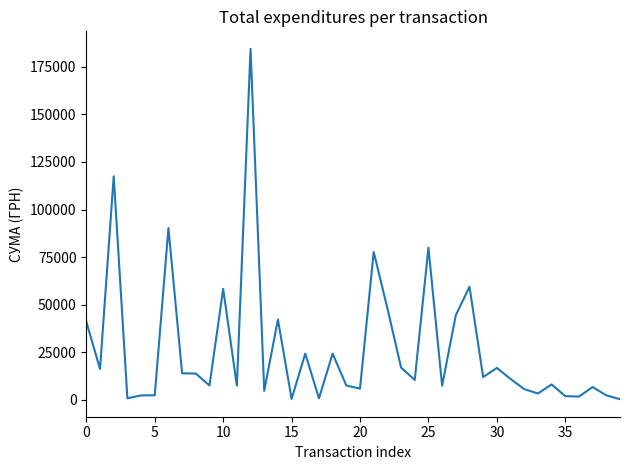

What is the difference between the maximum and minimum values?

184047.4